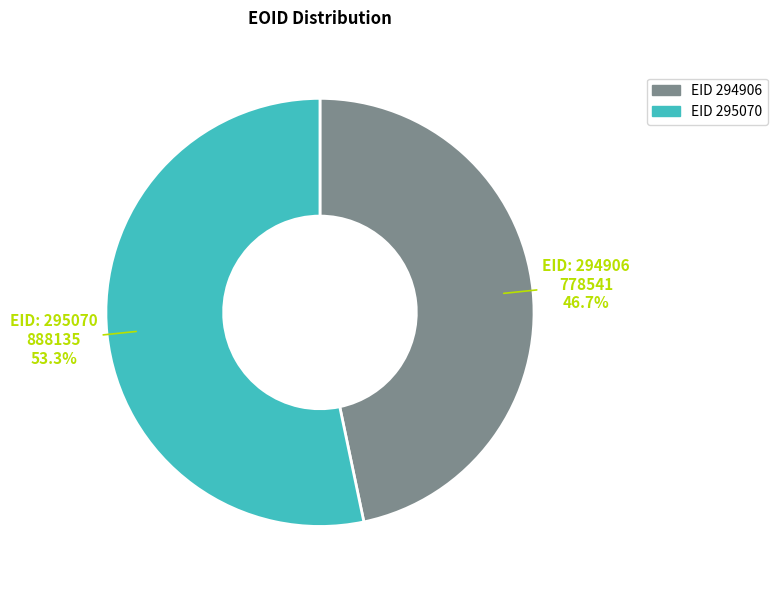

Does any single category account for the majority?

Yes